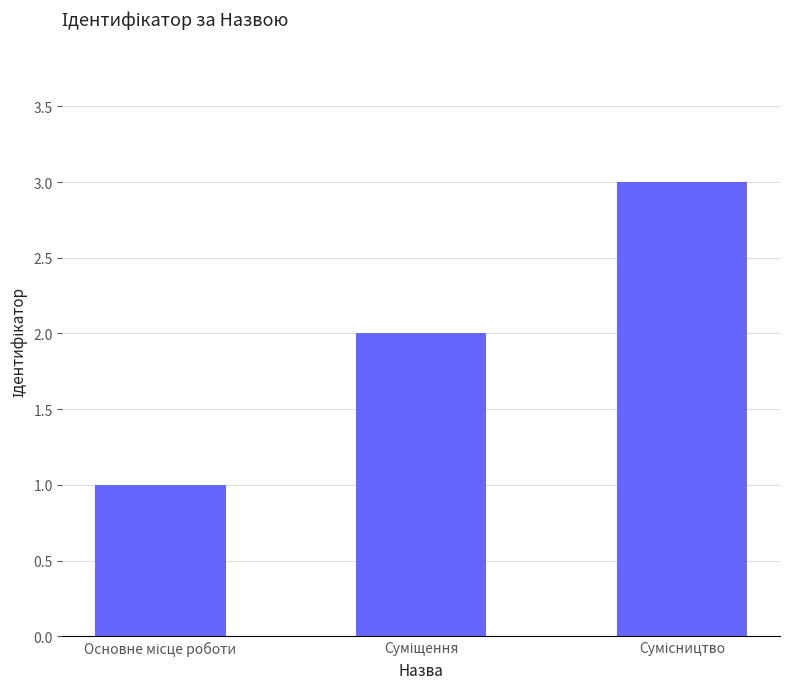

How many bars are there in total?

3